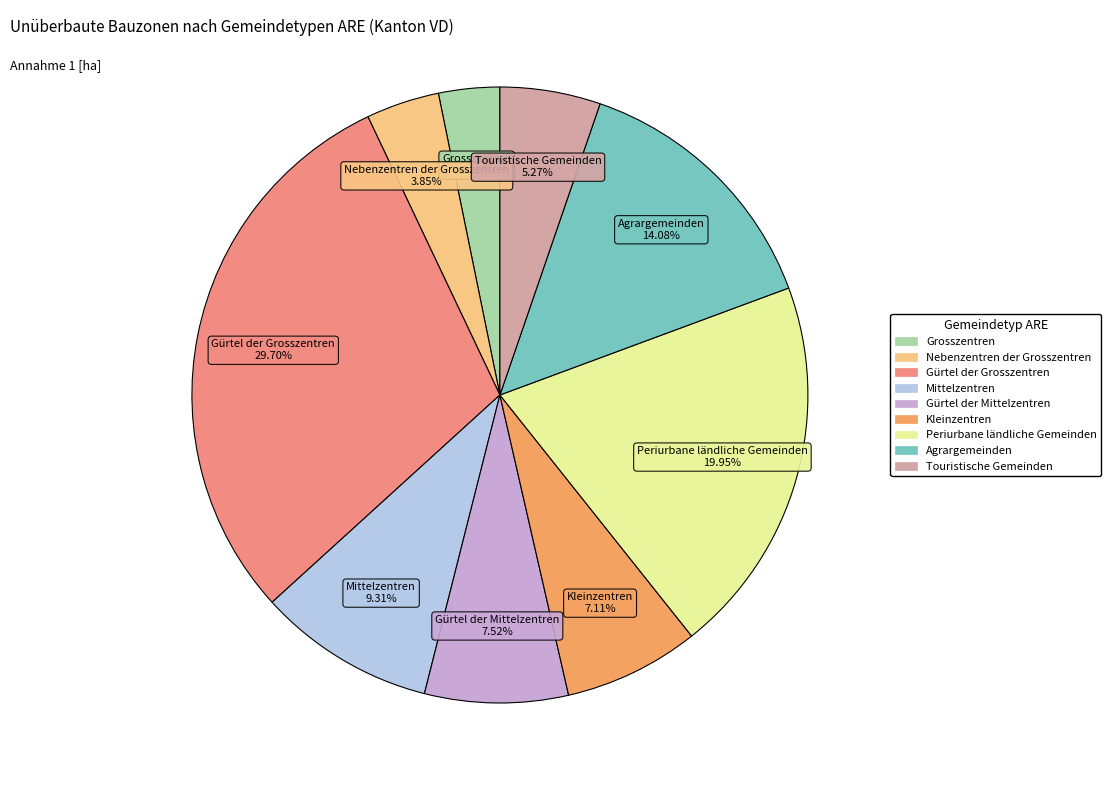

Approximately how many times larger is the value at Mittelzentren compared to Grosszentren?

2.9